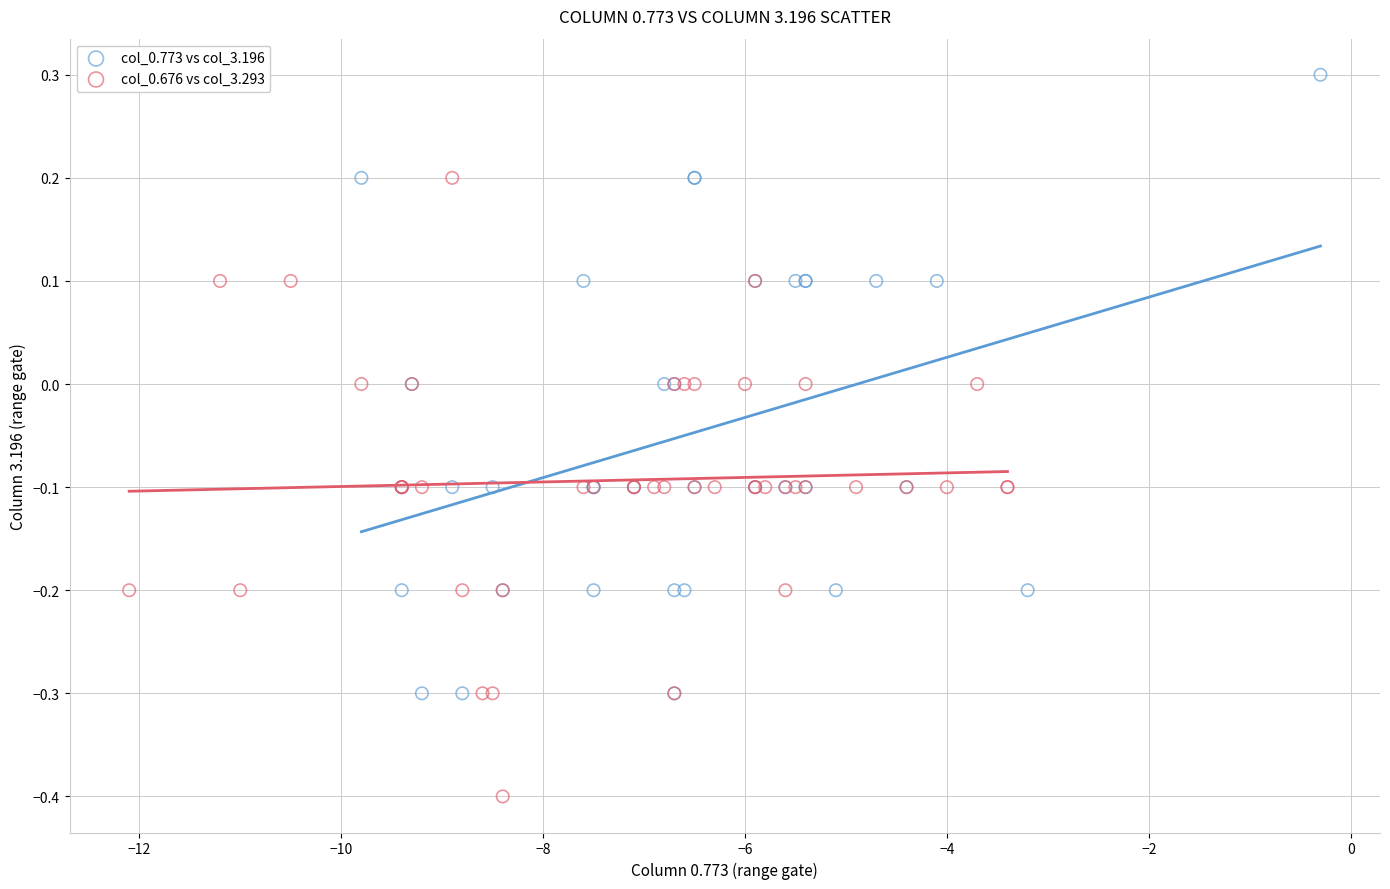

Which series reaches the minimum Y coordinate?

col_0.676 vs col_3.293